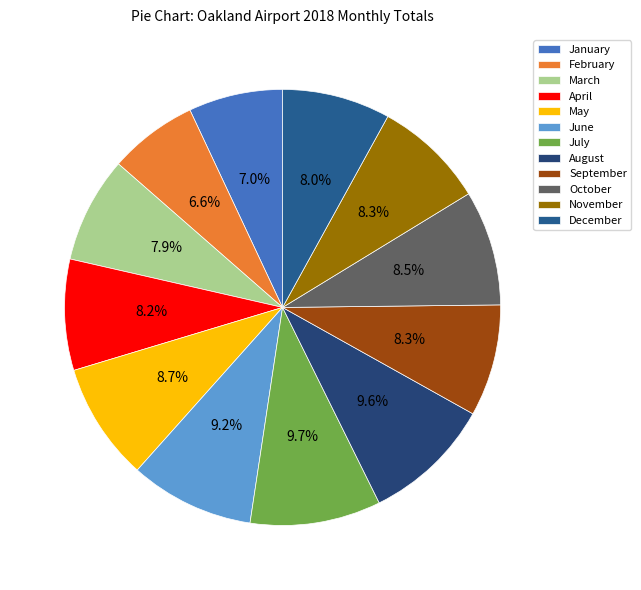

Is it true that October is 9% of the pie?

True